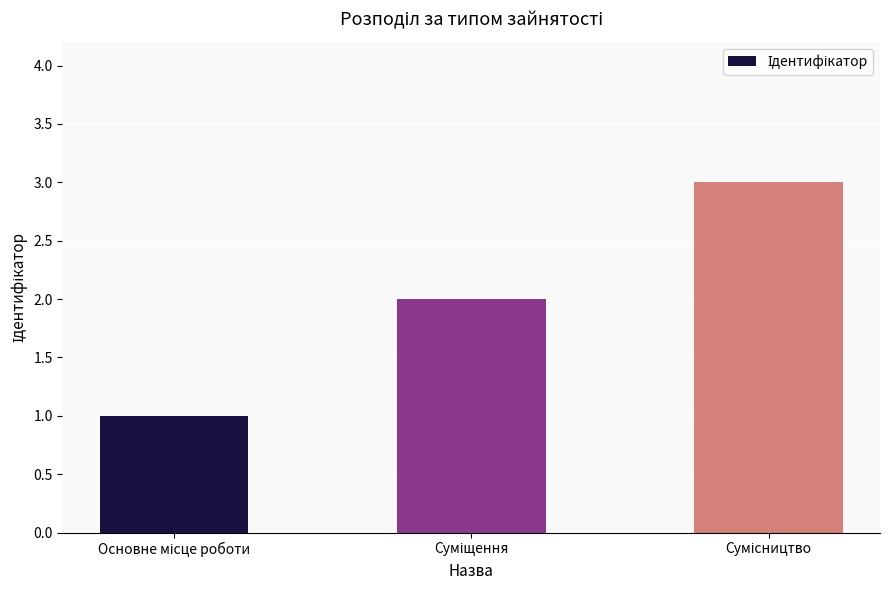

What is the greatest value displayed?

3